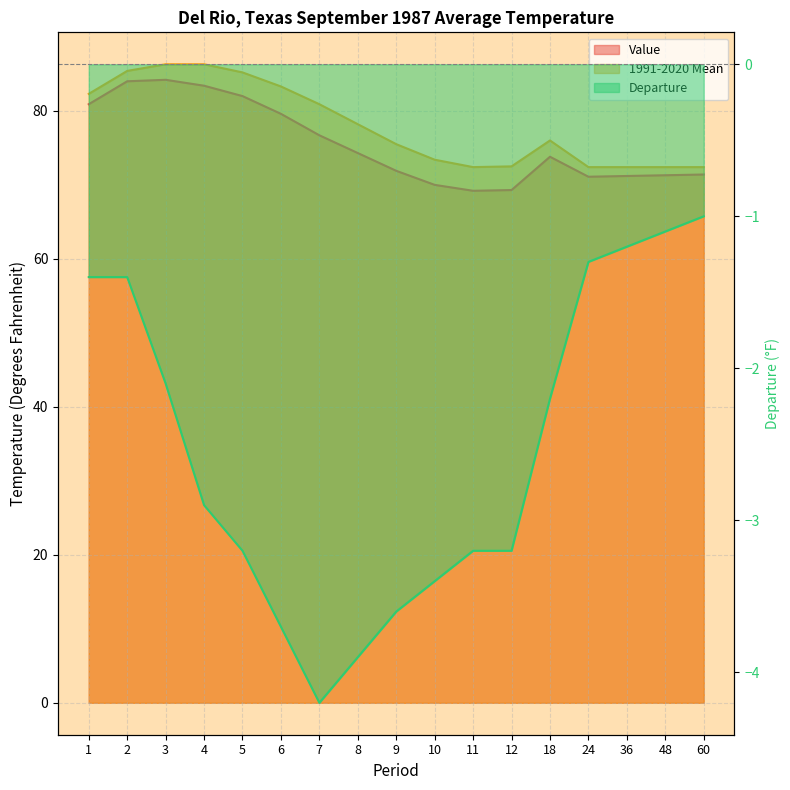

Reading right to left, list all the values displayed in this chart.

Value: 71.4	71.3	71.2	71.1	73.8	69.3	69.2	70.0	71.9	74.3	76.7	79.6	82.0	83.4	84.2	84.0	80.9
1991-2020 Mean: 72.4	72.4	72.4	72.4	76.0	72.5	72.4	73.4	75.5	78.2	80.9	83.3	85.2	86.3	86.3	85.4	82.3
Departure: -1.0	-1.1	-1.2	-1.3	-2.2	-3.2	-3.2	-3.4	-3.6	-3.9	-4.2	-3.7	-3.2	-2.9	-2.1	-1.4	-1.4